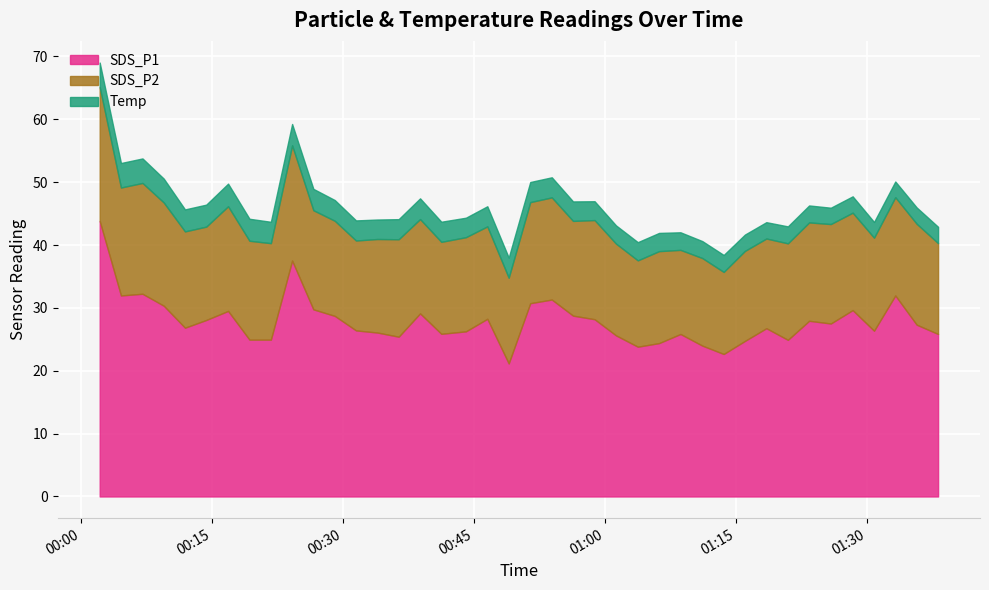

What is the minimum value for SDS_P1?

21.2